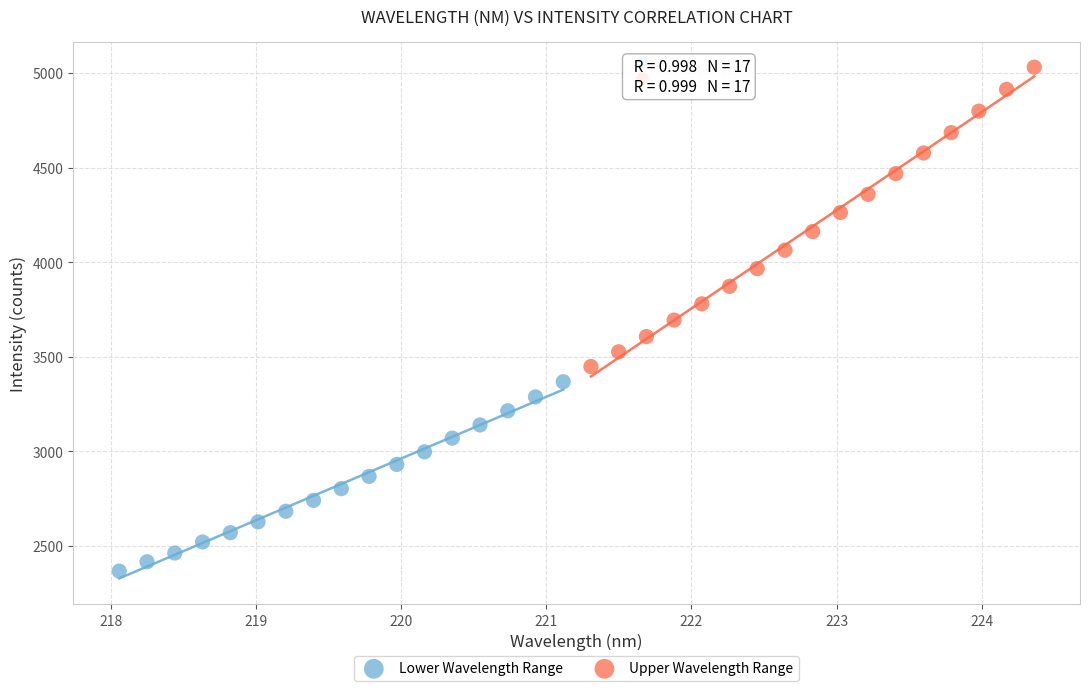

What are all the series names shown in the legend?

Lower Wavelength Range, Upper Wavelength Range